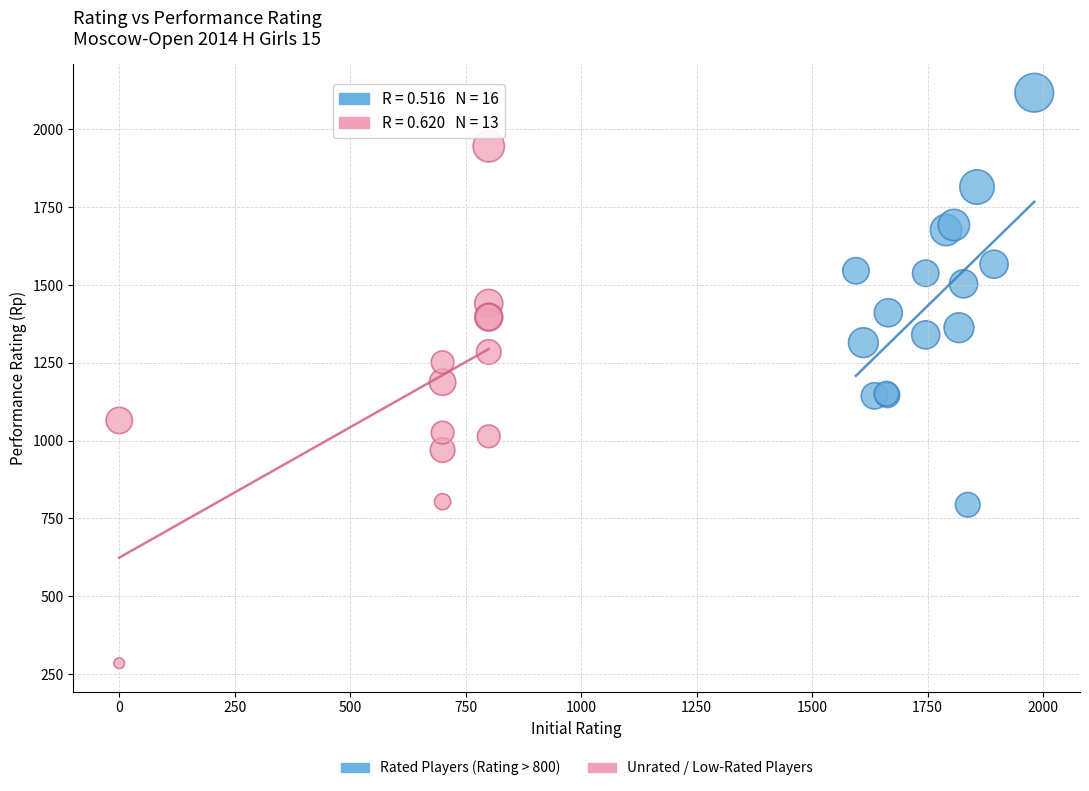

Which series reaches the minimum Y coordinate?

Unrated / Low-Rated Players